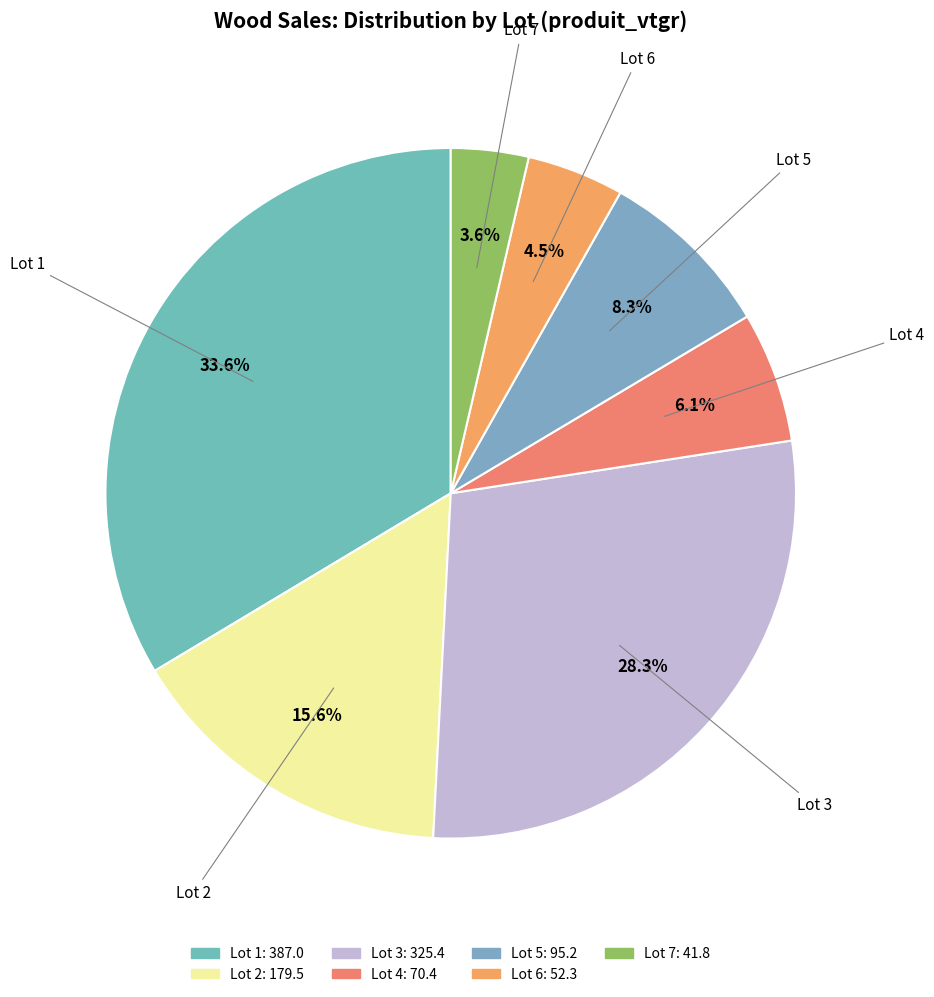

To the nearest percent, what is the difference between the Lot 7 and Lot 6 slice percentages?

1%